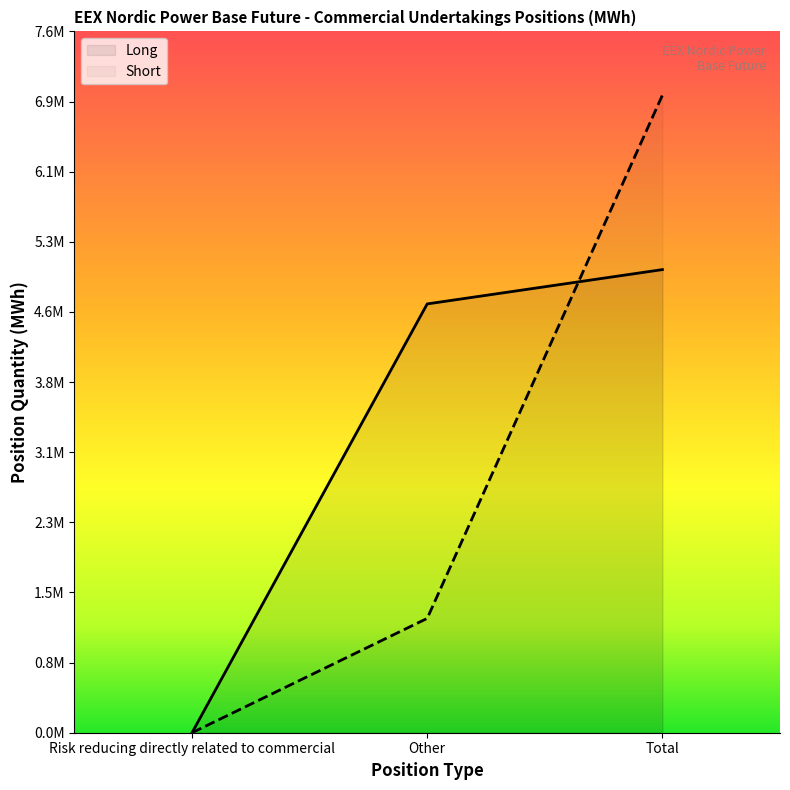

Read the Short value at Total.

6945194